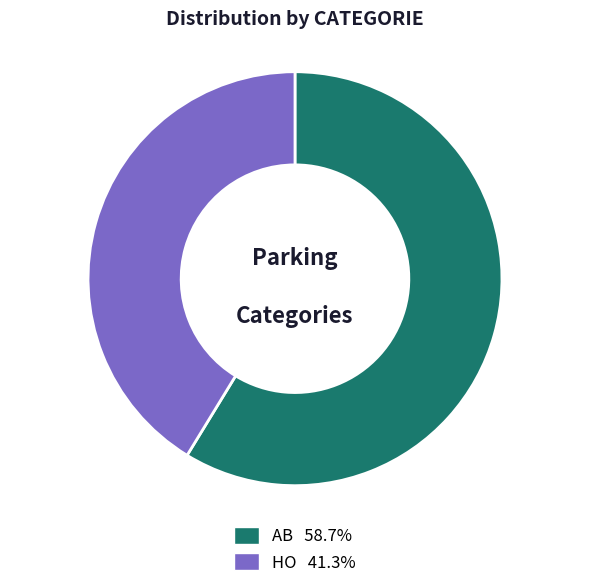

What is the smallest slice in the pie chart?

HO